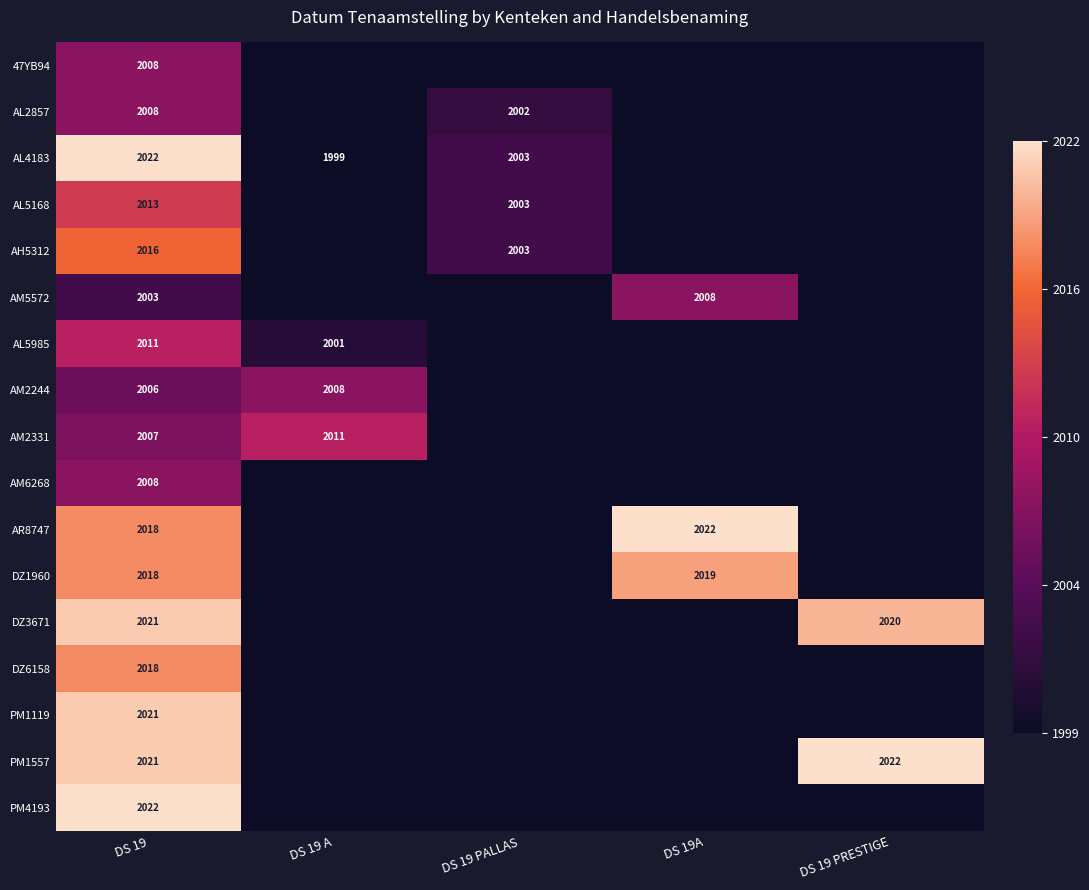

How many data points does each series have?

5